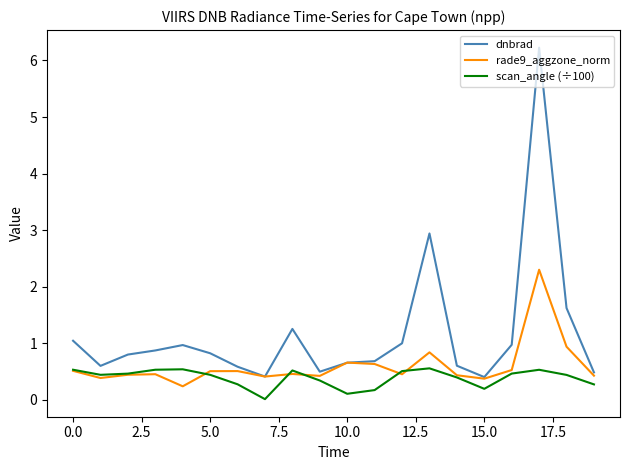

True or false: scan_angle (÷100) and dnbrad intersect in this chart.

False